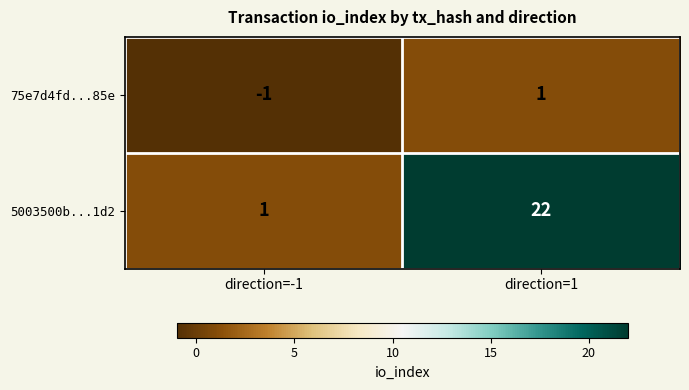

Which series has the largest total across all categories?

5003500b...1d2